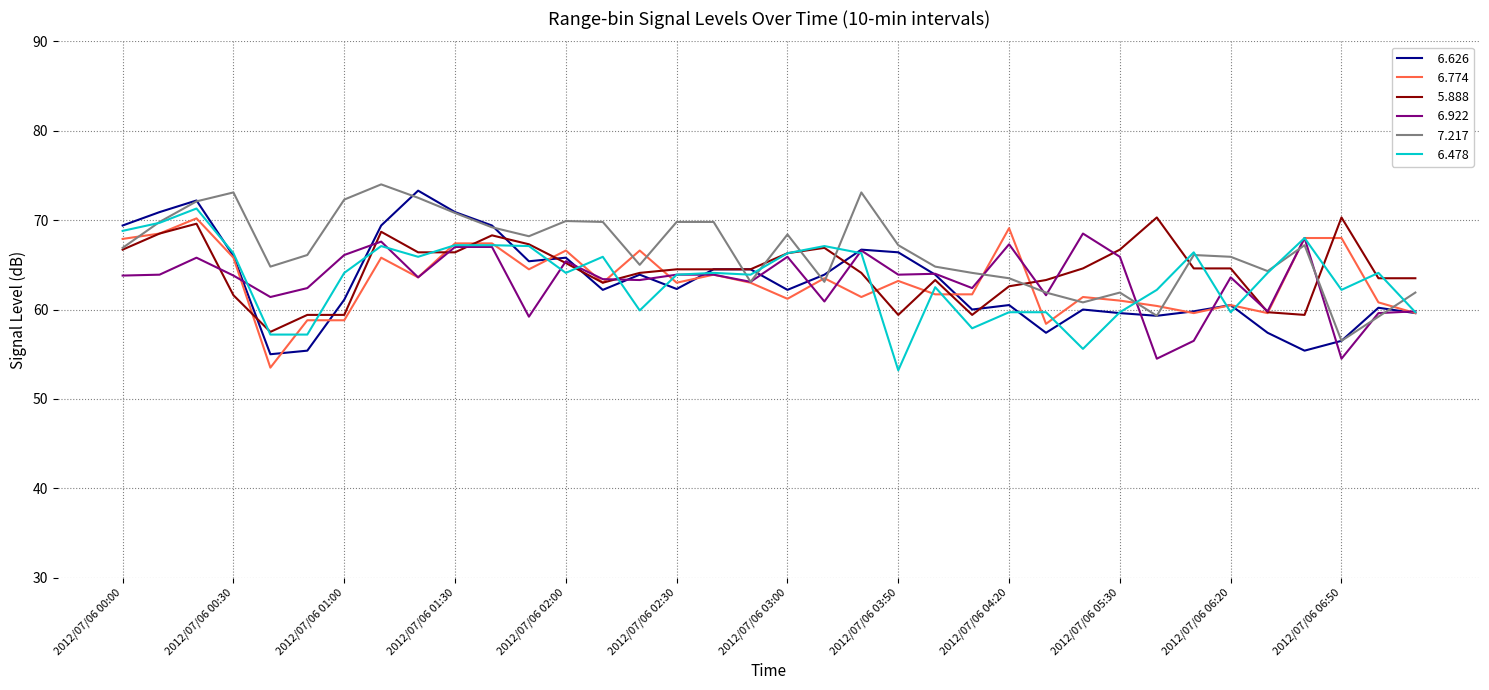

What is the smallest value displayed?

53.2